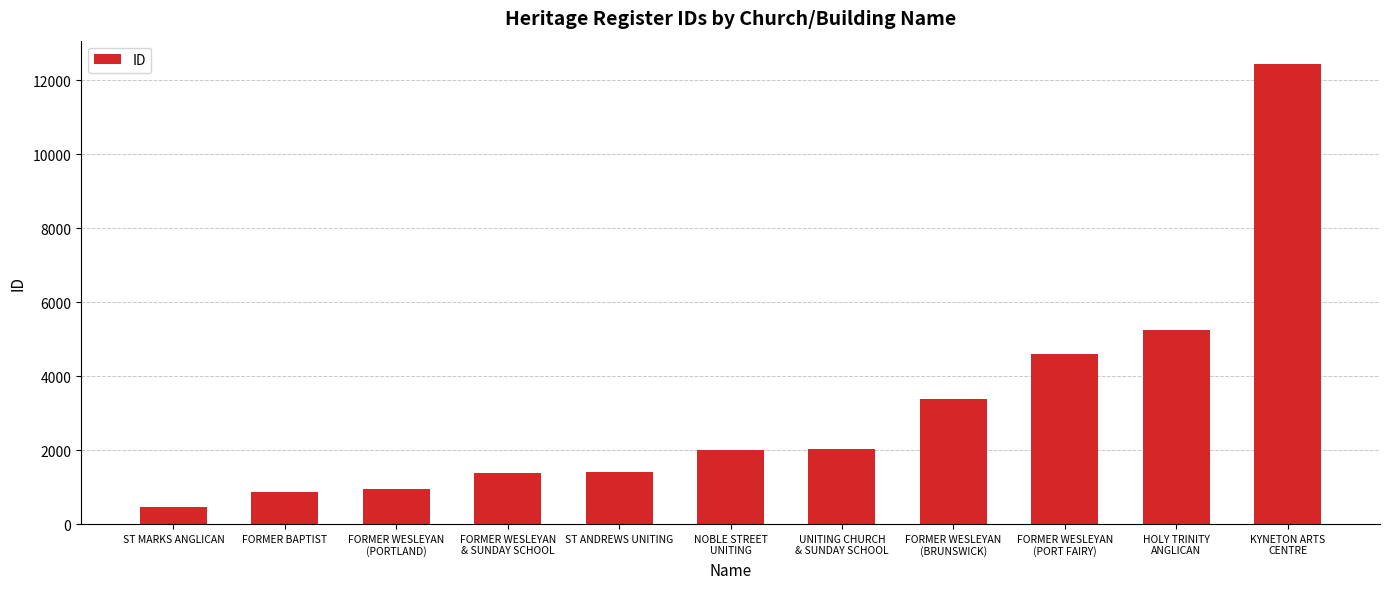

What is the maximum value shown in the chart?

12447